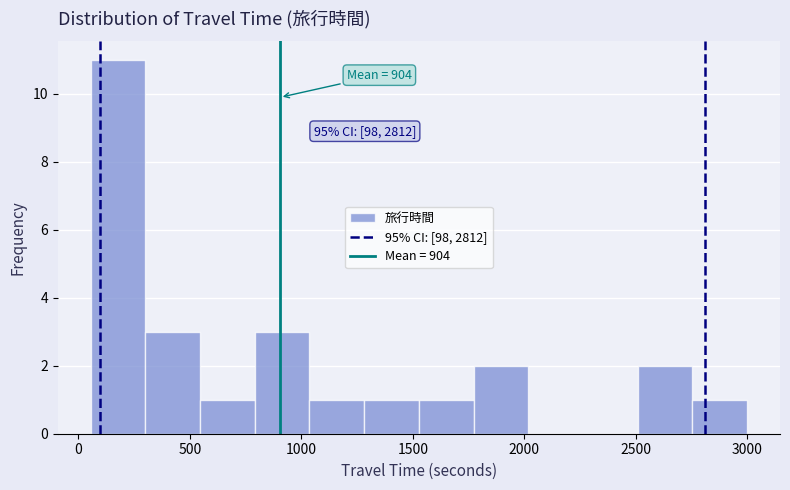

Which range on the x-axis has the tallest bar?

50 to 300